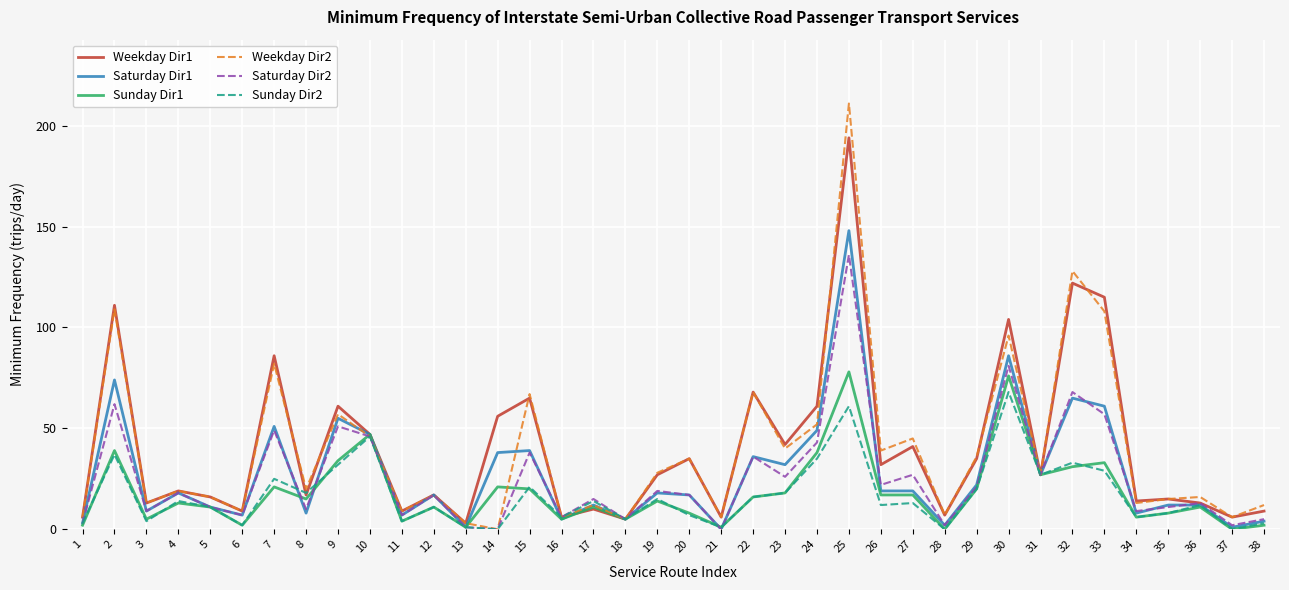

What is the sum of the Sunday Dir1 values at 28 and 2?

39